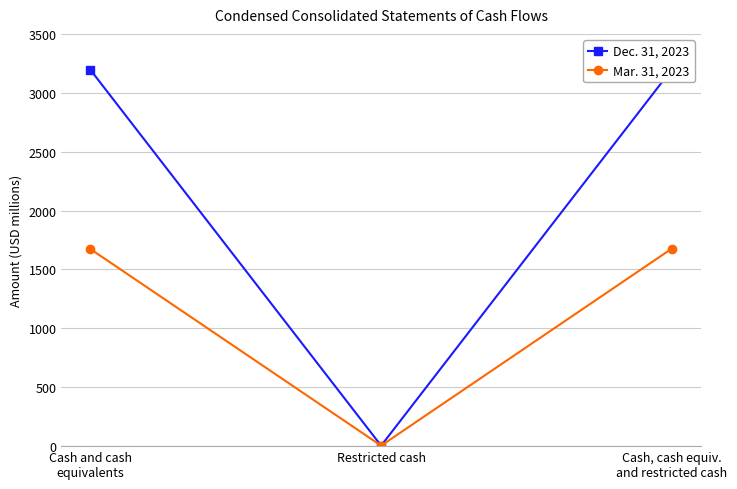

True or false: Mar. 31, 2023 has a value of 433 at Cash and cash
equivalents.

False